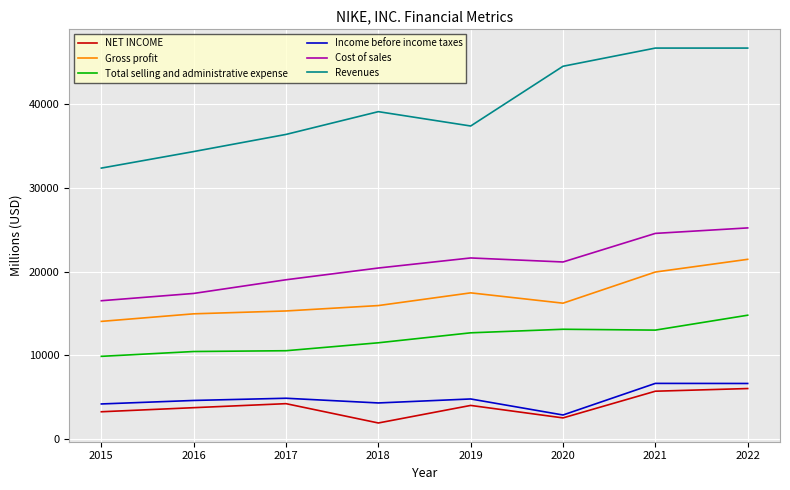

Which series has the largest range (max minus min)?

Revenues